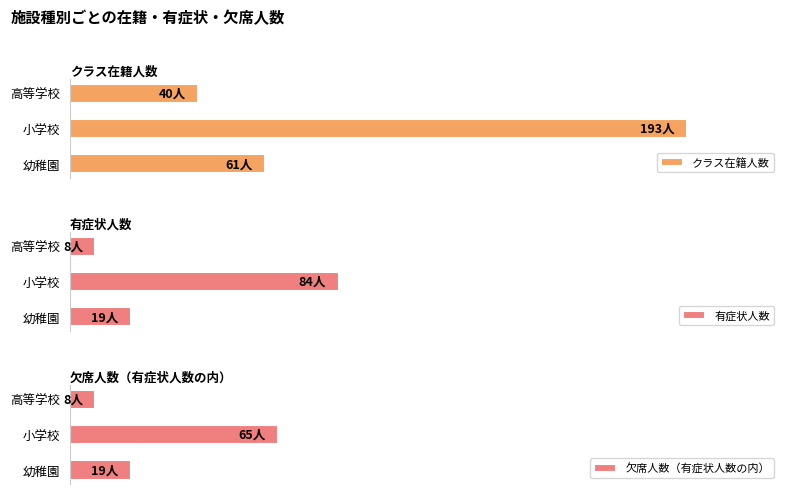

Which series has the largest range (max minus min)?

クラス在籍人数